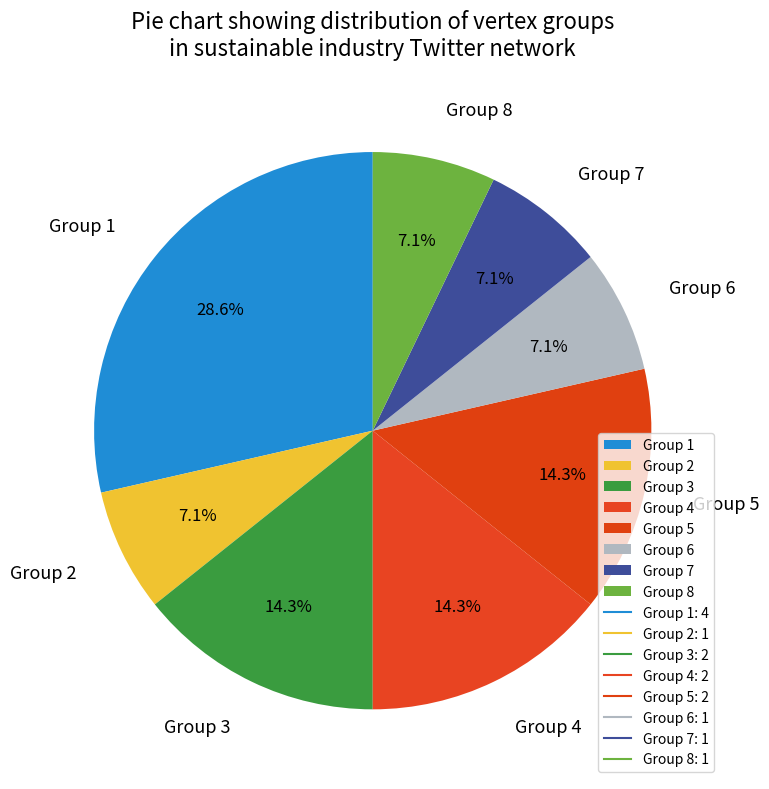

Which slice is the largest?

Group 1